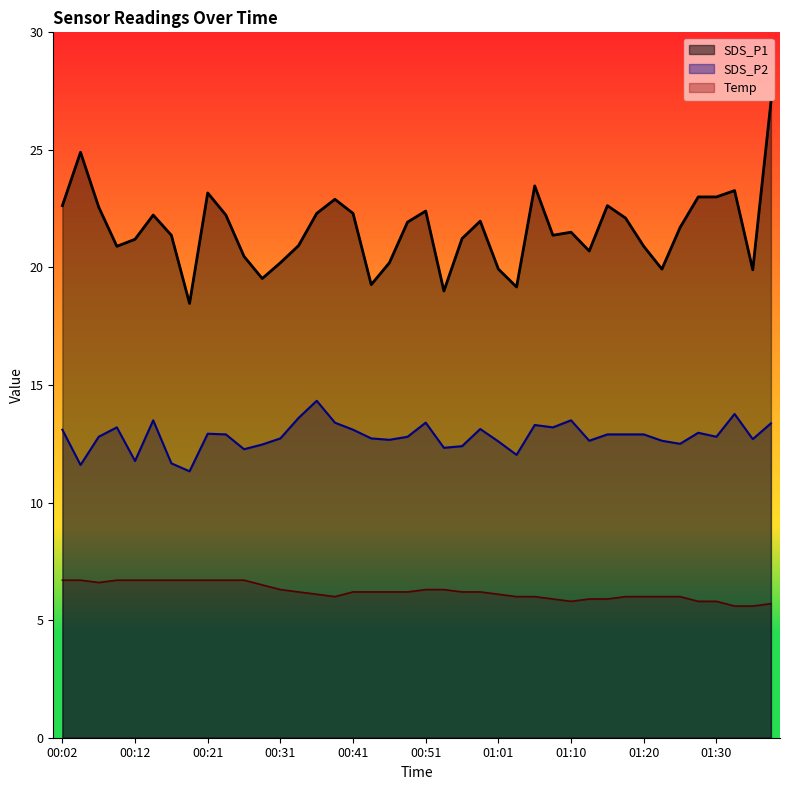

True or false: Temp and SDS_P2 cross at least once.

False